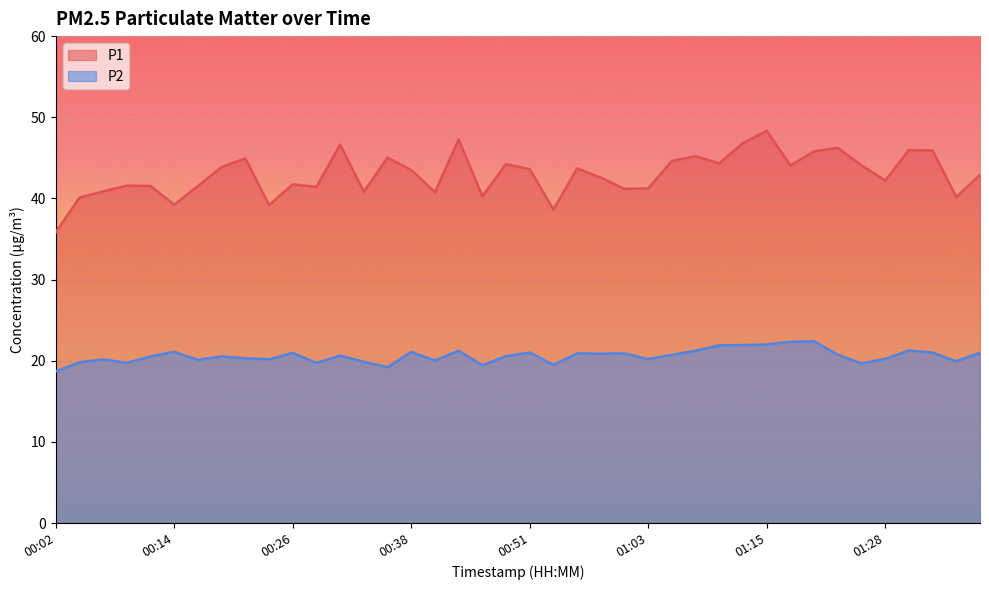

What is the value of the P1 point at the 25th from the left?

41.2